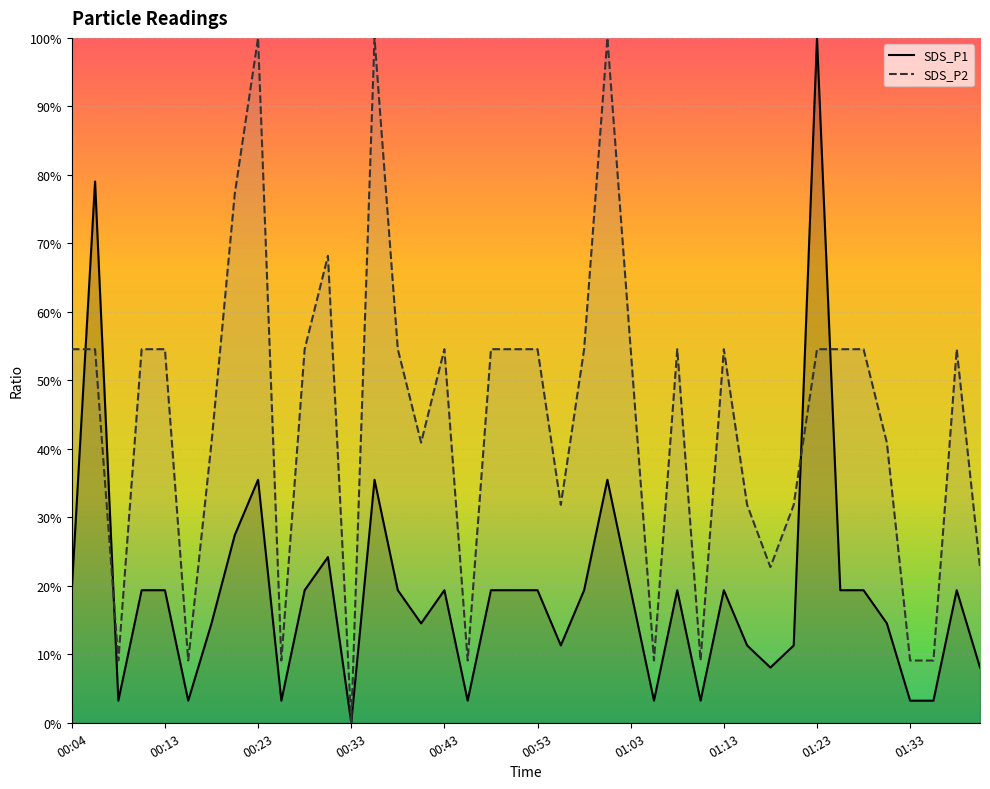

Between 00:26 and 00:36, which is larger?

00:36